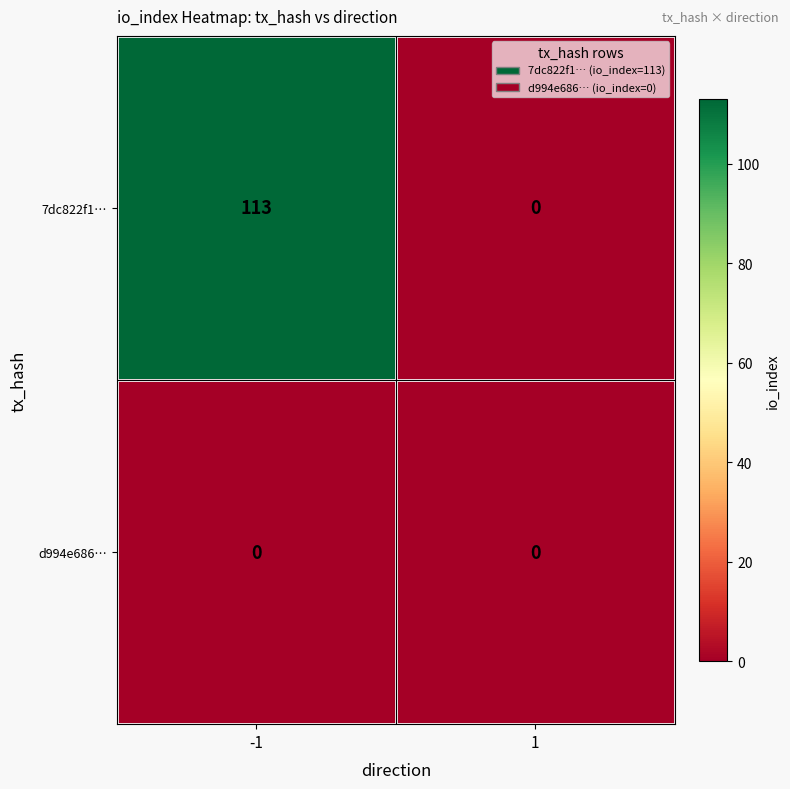

How many distinct data groups are displayed?

2